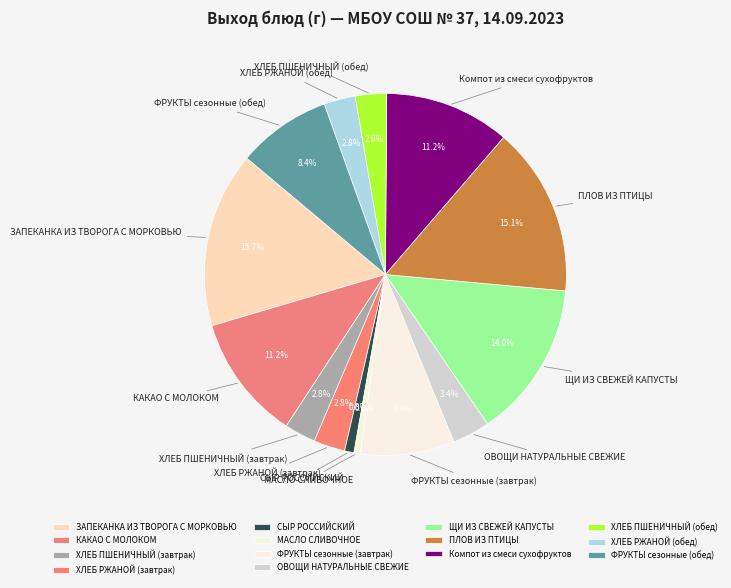

Does any single category account for the majority?

No